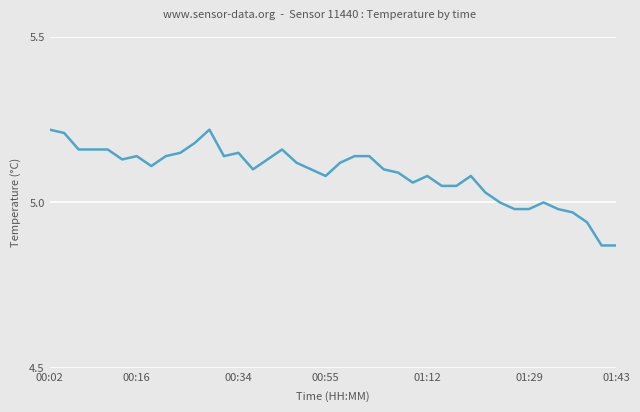

How many lines are shown in the chart?

1